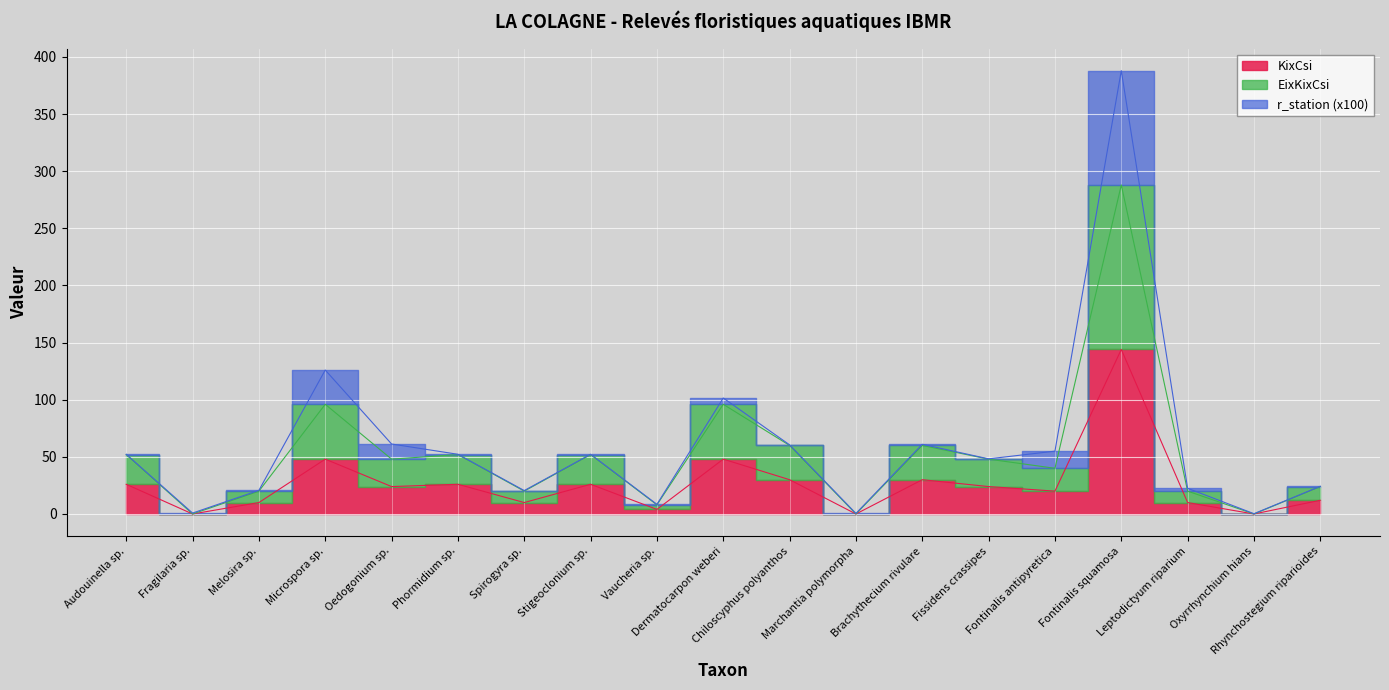

Count the number of categories in the chart.

19